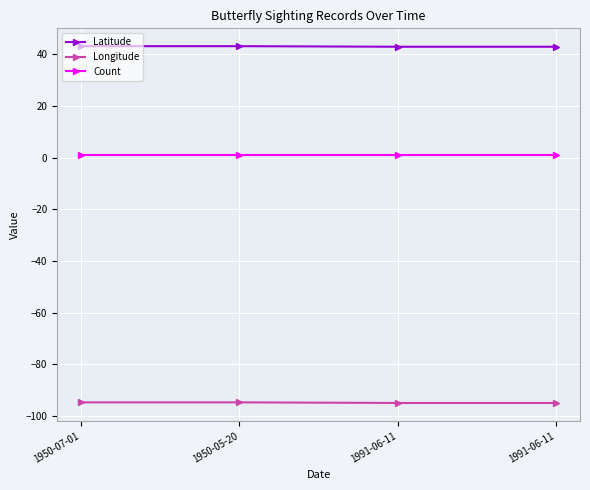

What is the lowest value of the Longitude series?

-94.9